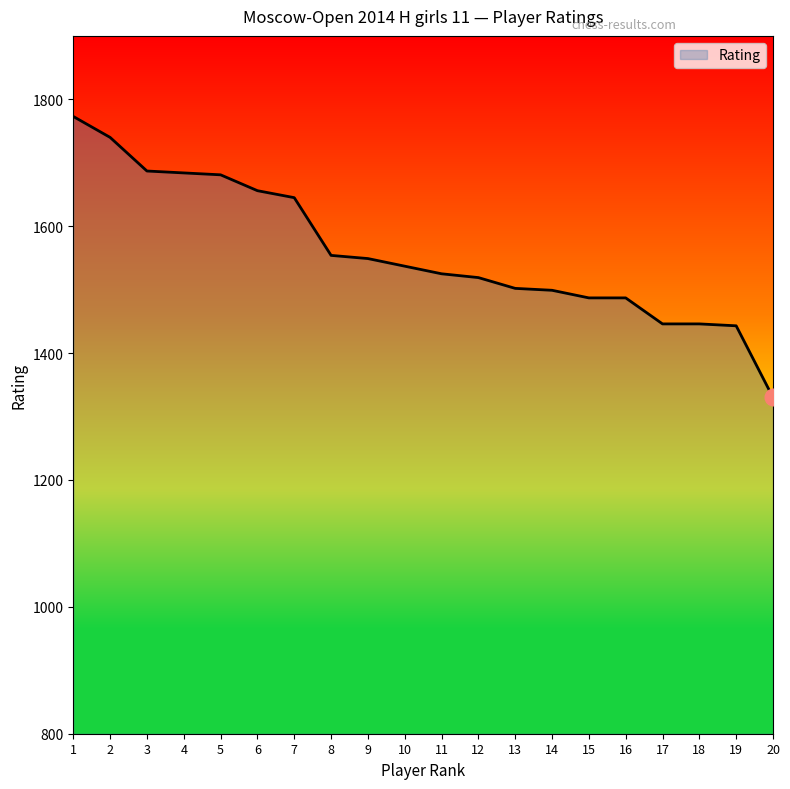

What is the difference between the maximum and minimum values?

443